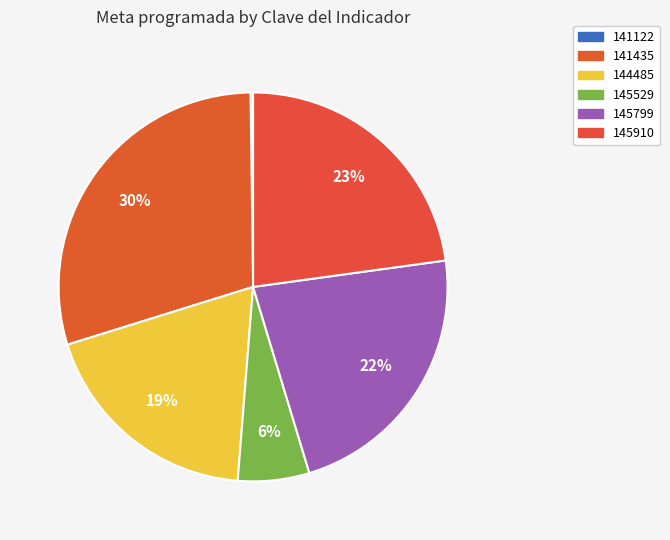

Does any single category account for the majority?

No